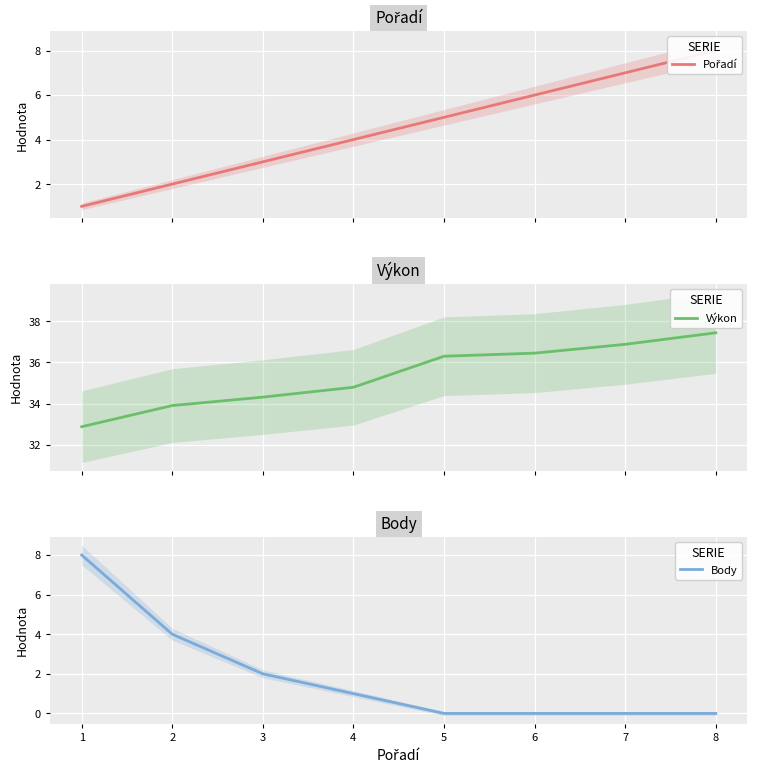

How many lines are shown in the chart?

3